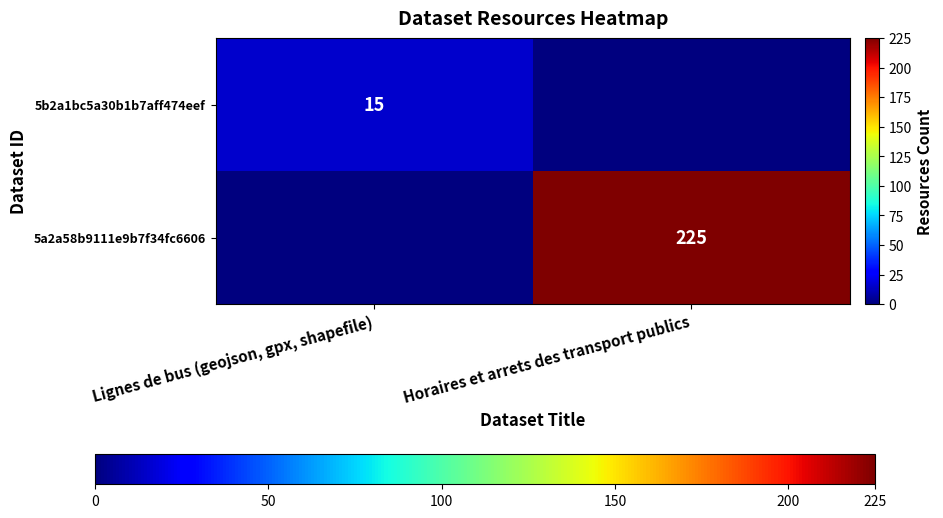

The value of 5b2a1bc5a30b1b7aff474eef at Lignes de bus (geojson, gpx, shapefile) is 20. True or false?

False